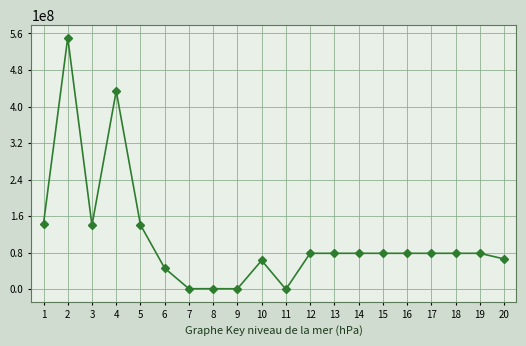

What is the average value?

110994551